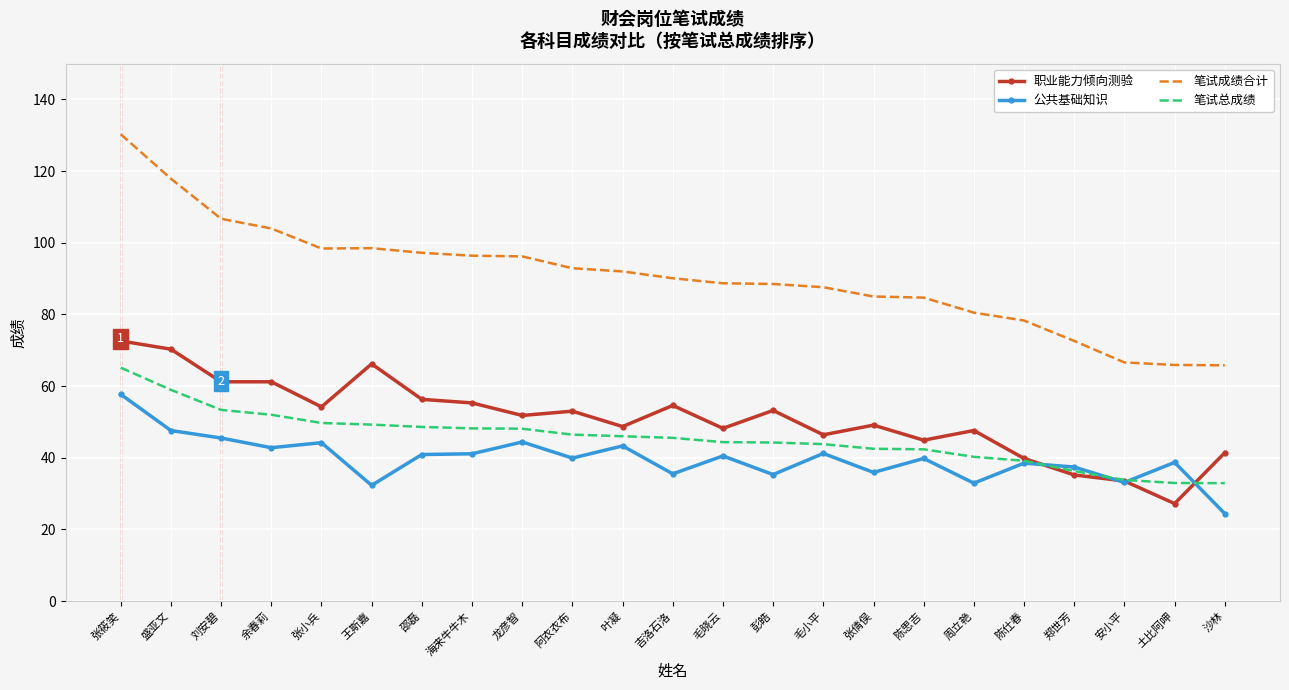

True or false: 笔试成绩合计 and 职业能力倾向测验 intersect in this chart.

False